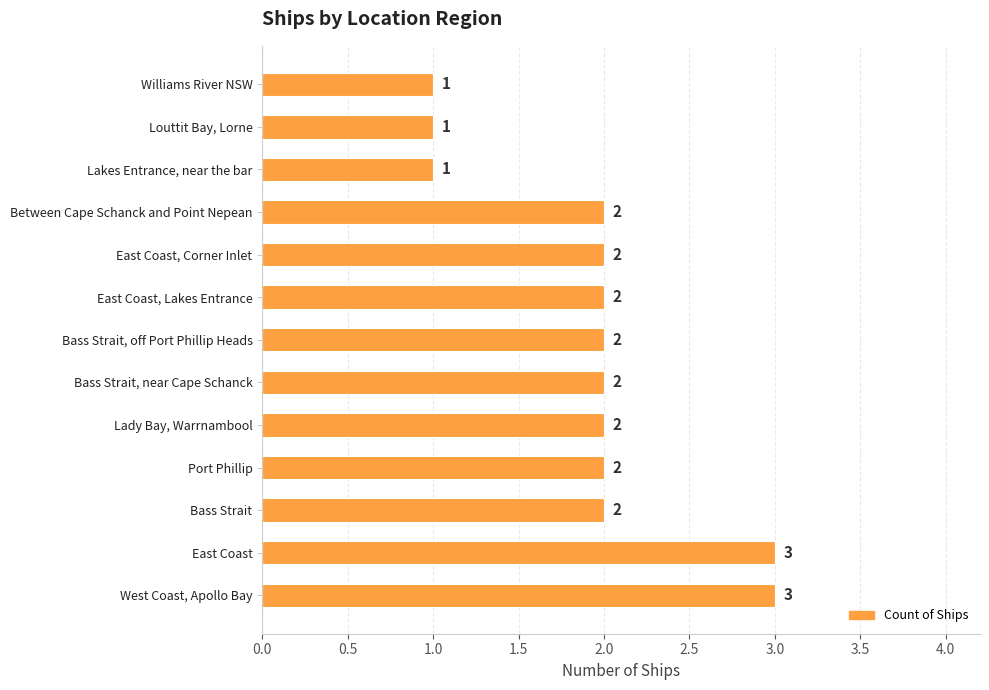

The value at Between Cape Schanck and Point Nepean is 2. True or false?

True